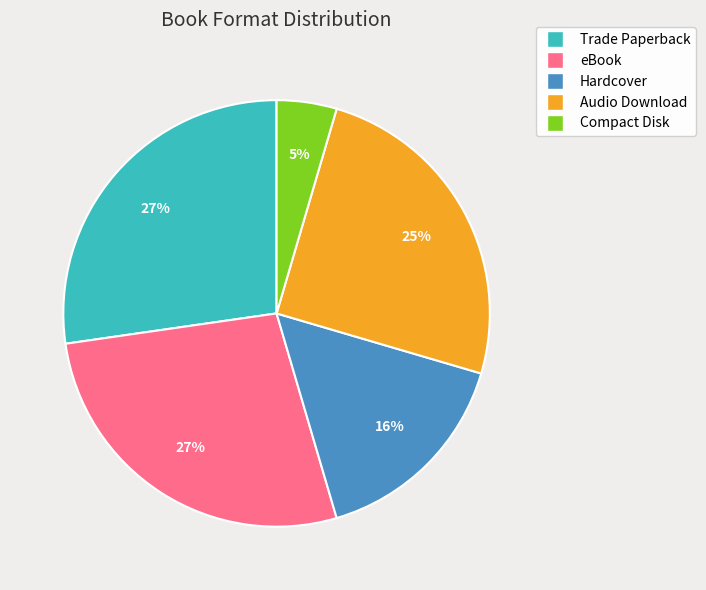

How many slices are in this pie chart?

5